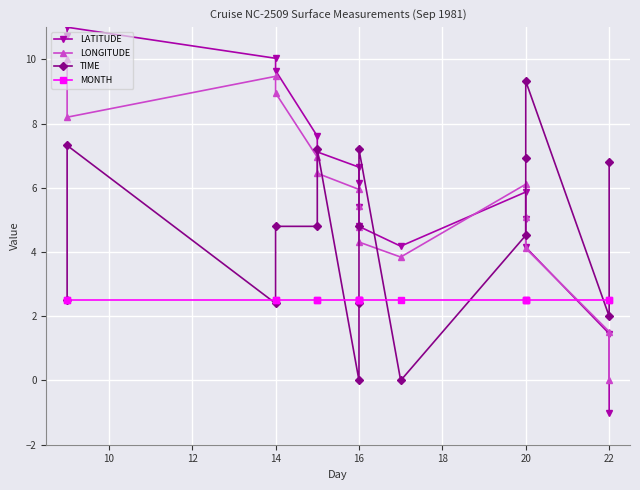

What is the difference between the maximum and minimum values in the LONGITUDE series?

10.0